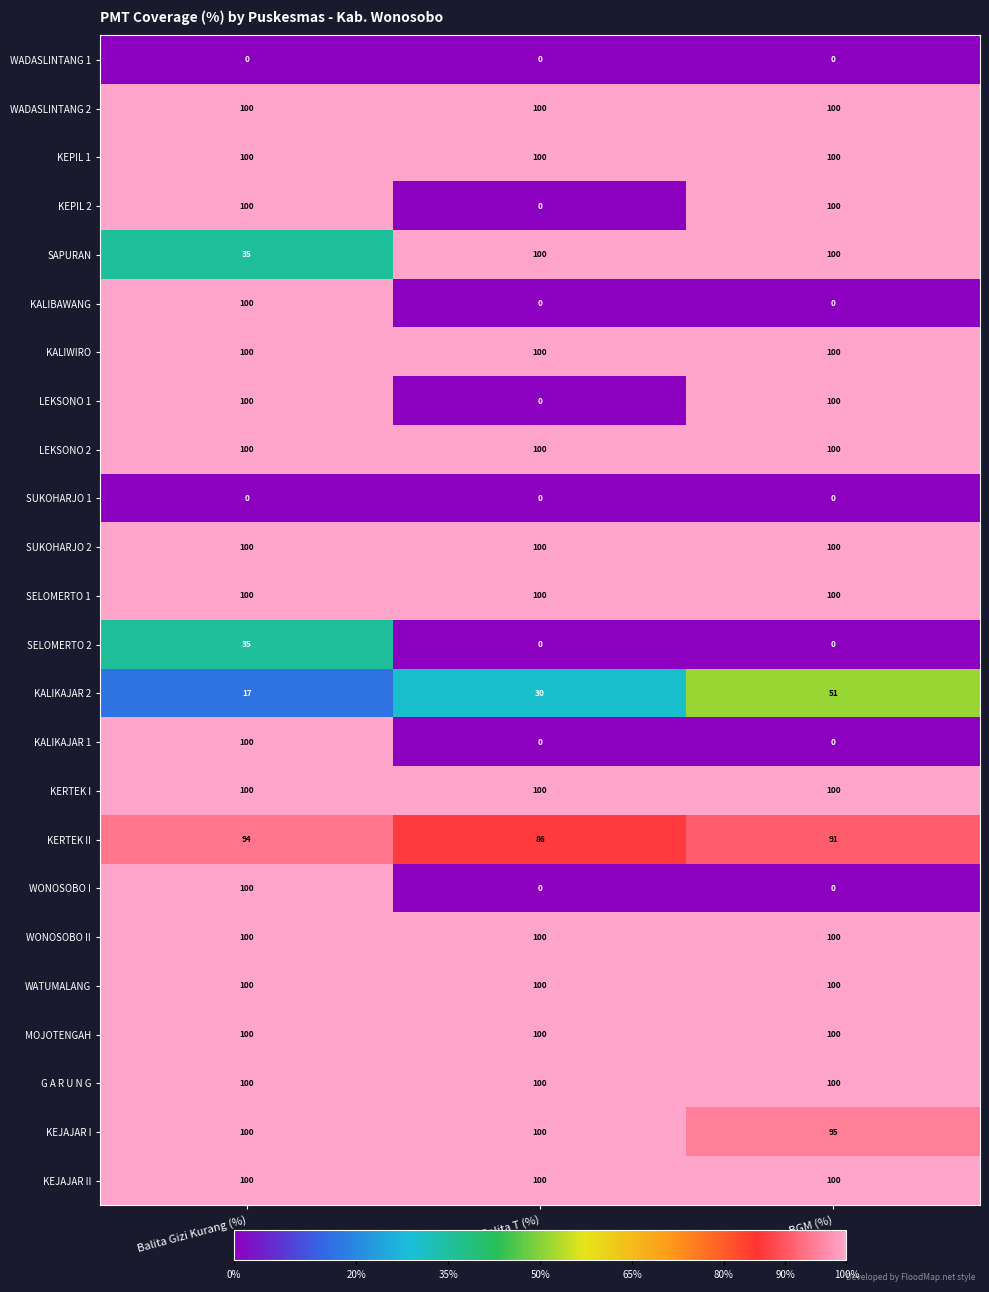

What is the highest value of the KEJAJAR I series?

100